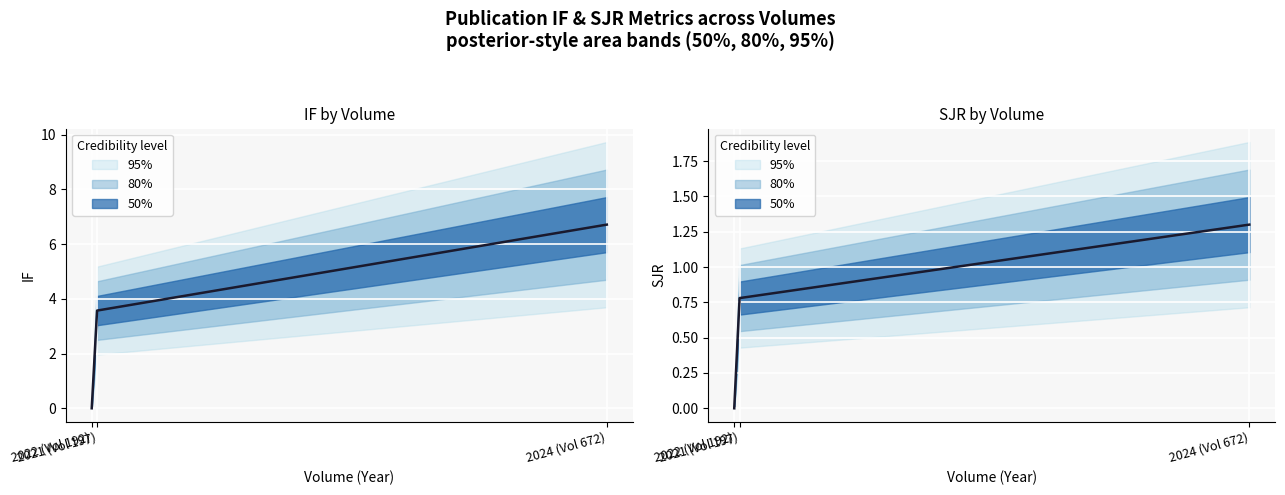

What is the spread (max minus min) of values at 2024 (Vol 672)?

5.4